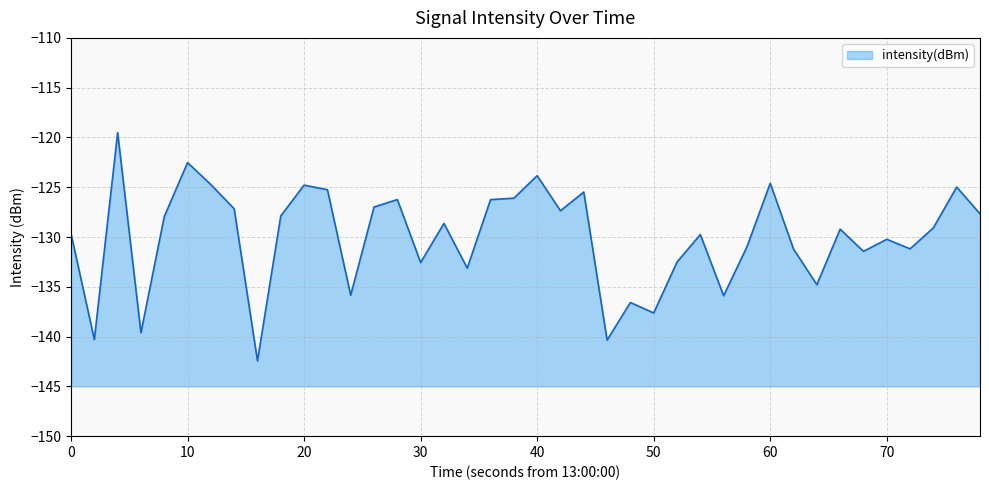

What is the approximate value at 30?

-132.6